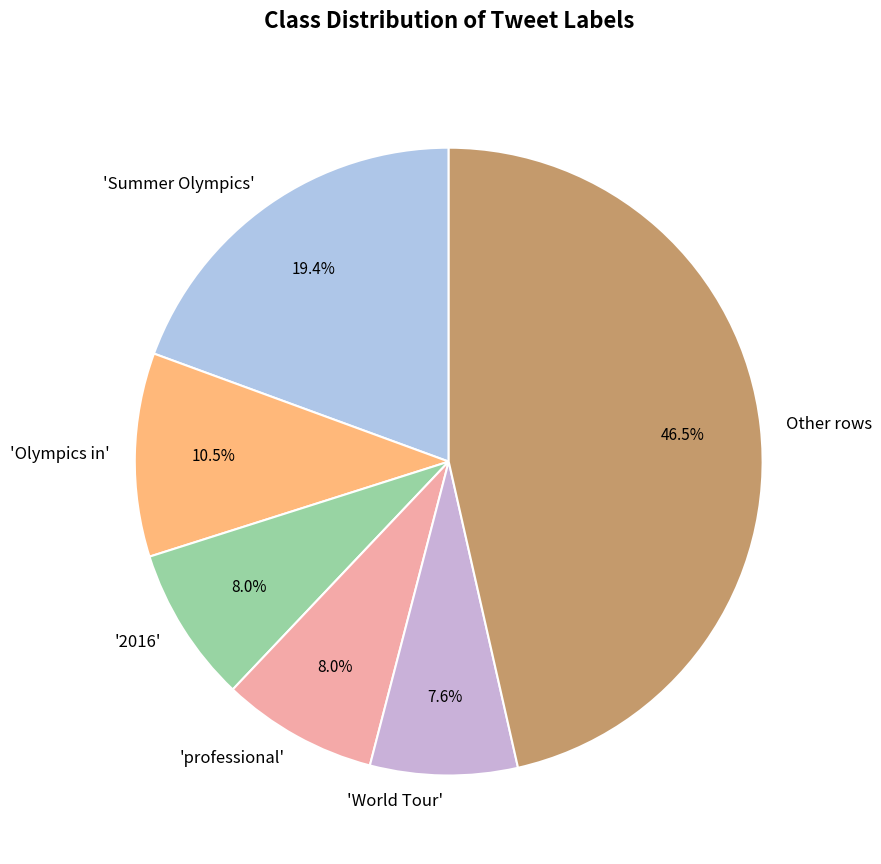

Is there any slice that represents more than half of the pie?

No